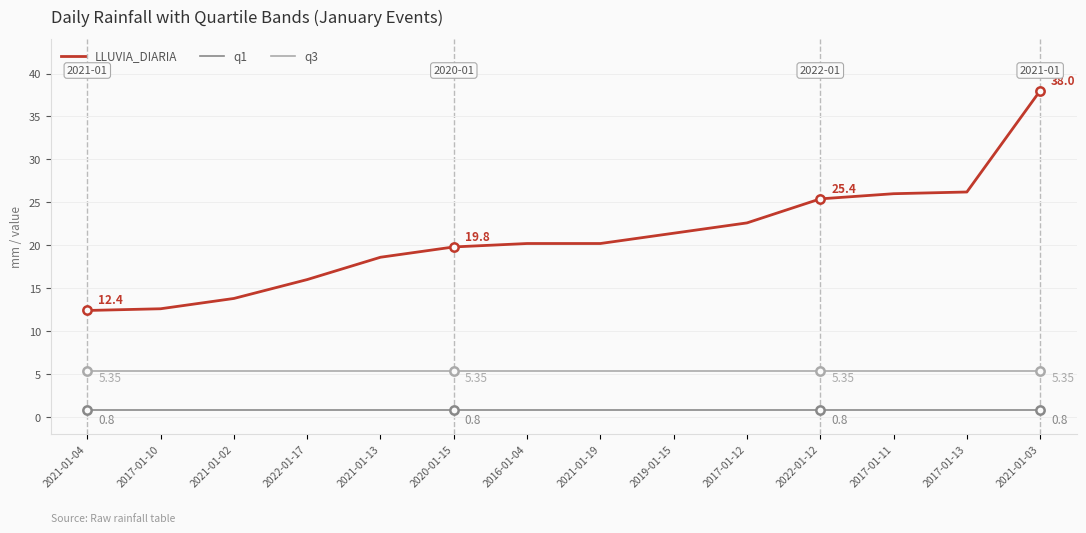

Which series has the largest total across all categories?

LLUVIA_DIARIA